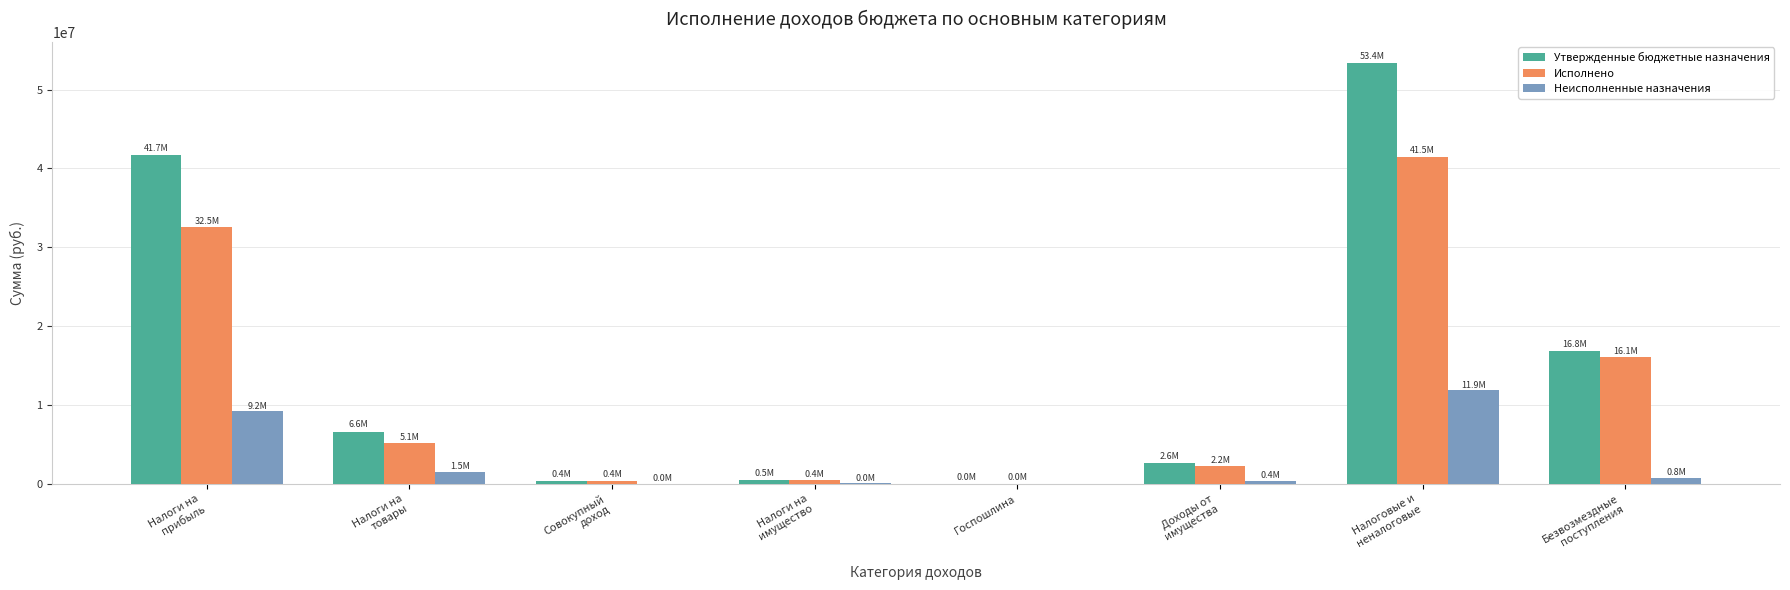

What is the highest value of the Исполнено series?

41501383.2